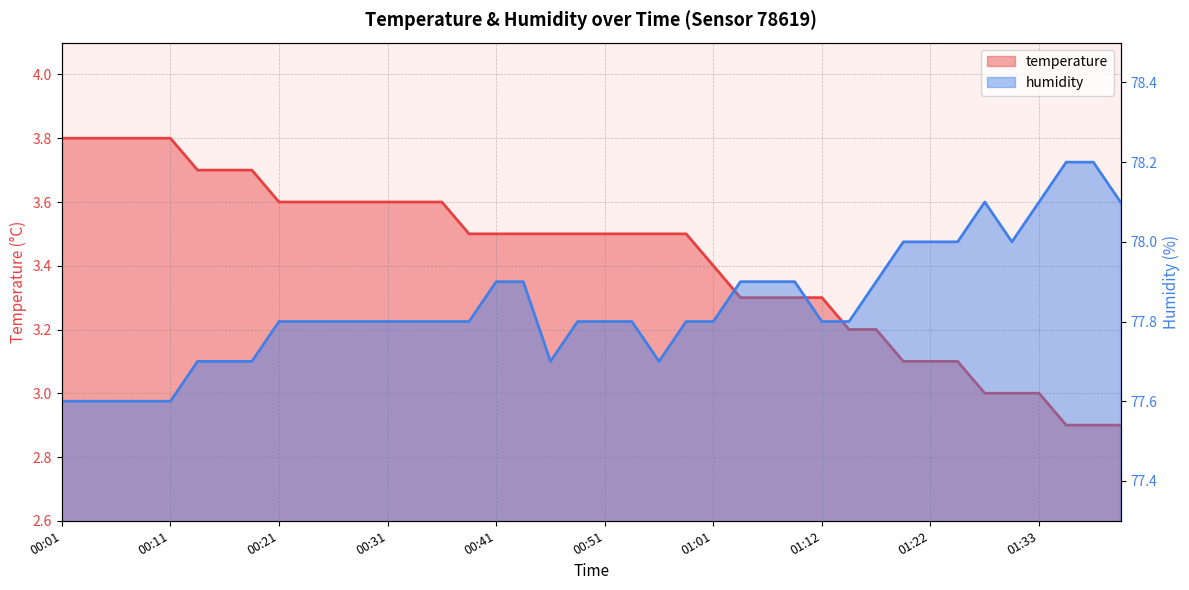

At which category does humidity reach its first local valley?

00:46